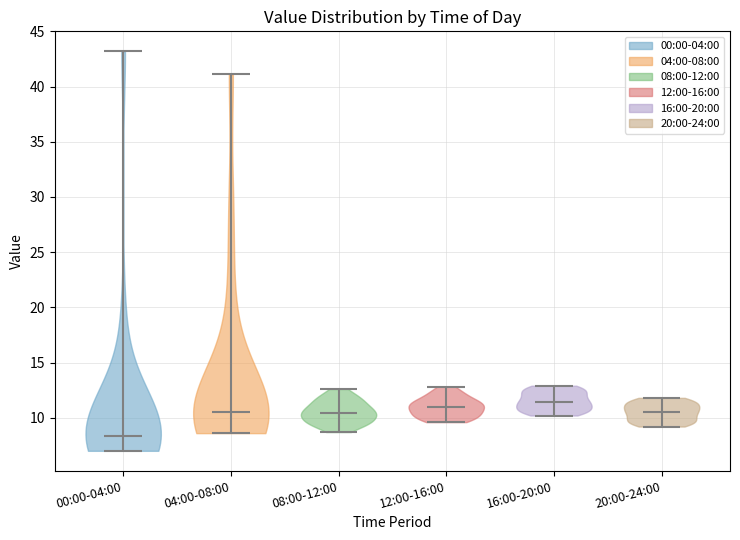

Where does the median line of the violin for 04:00-08:00 sit on the y-axis? The values are not printed on the chart, so give them approximately, as read against the axis.

10.5